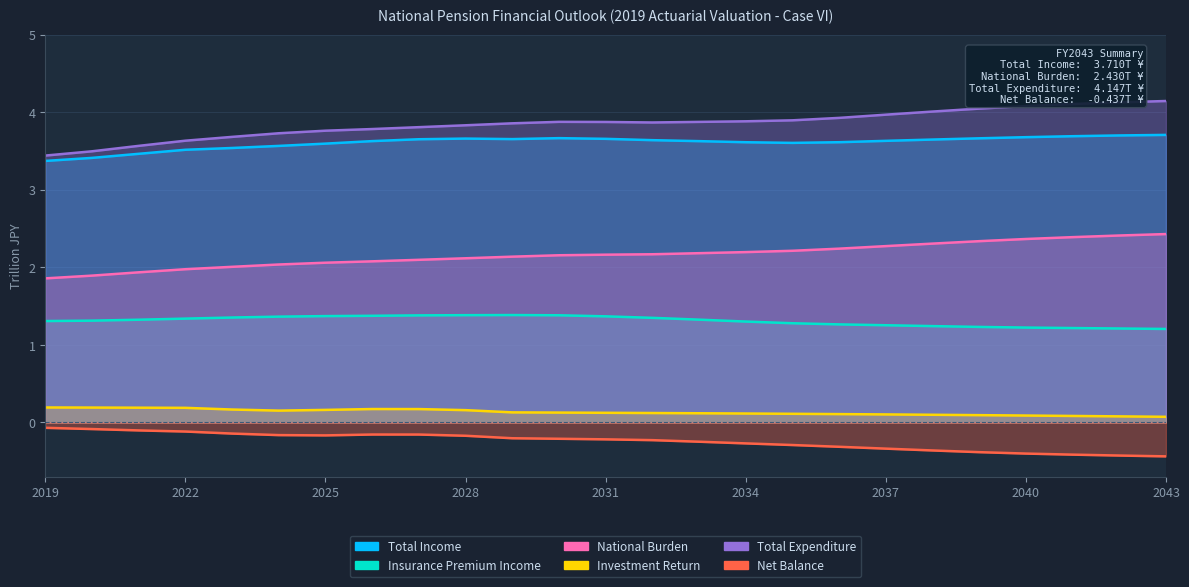

Is it true that Insurance Premium Income equals 1.3 at 2020?

True